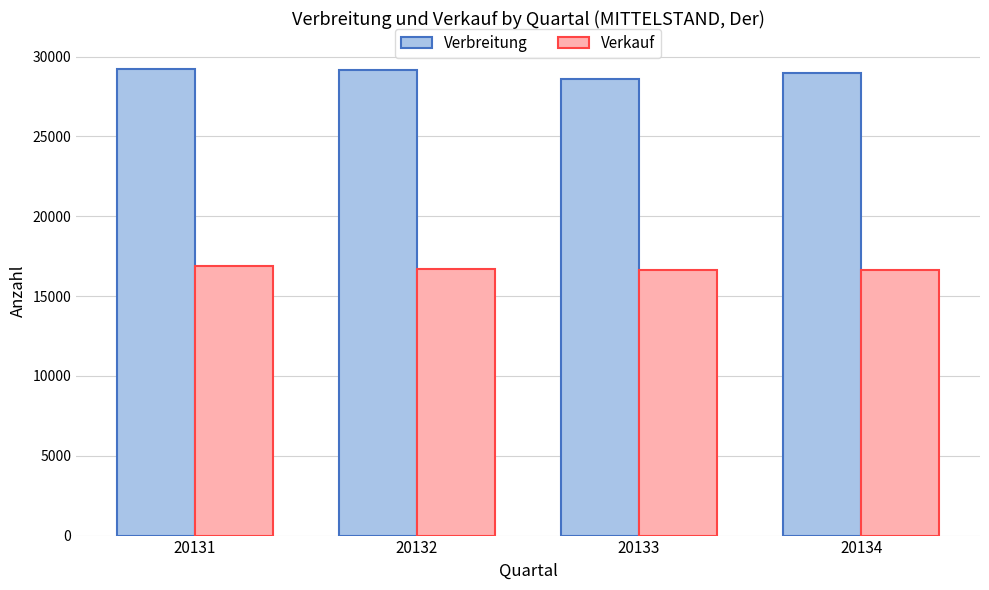

What is the value of the Verbreitung bar at the 1st from the left?

29227